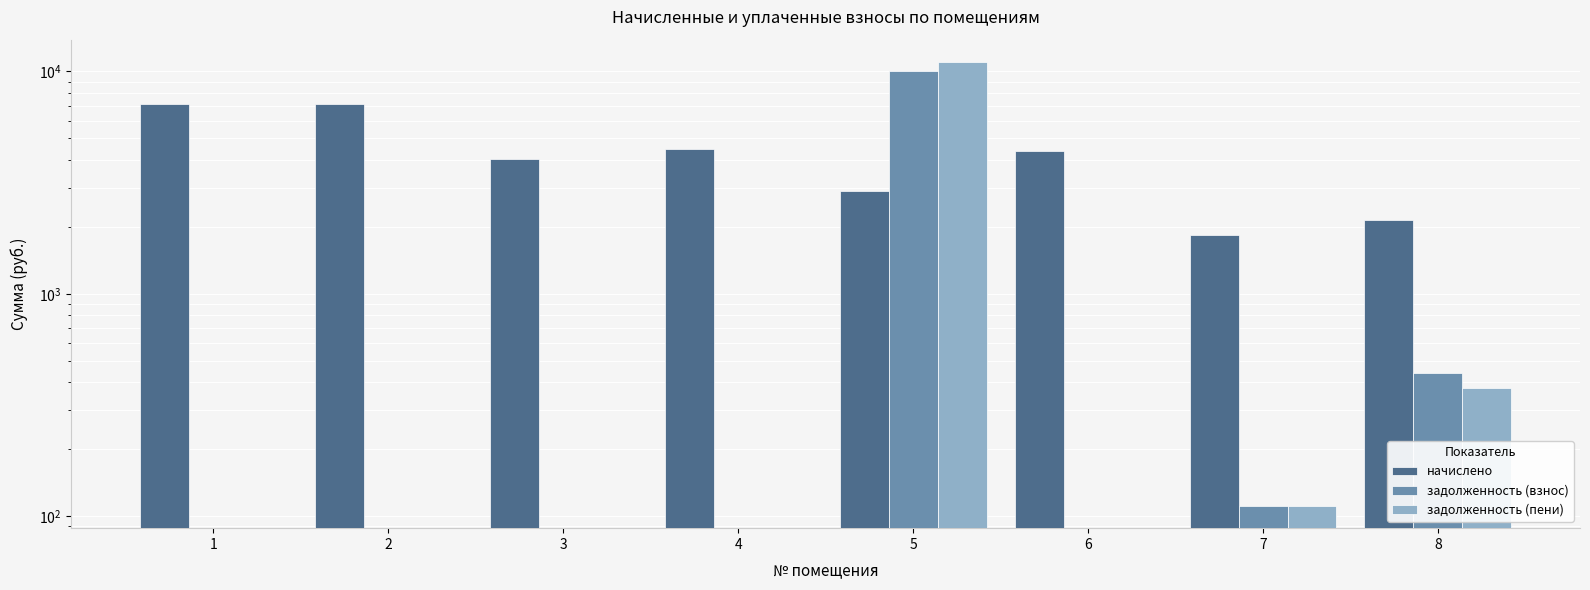

What is the highest value of the задолженность (пени) series?

11035.4